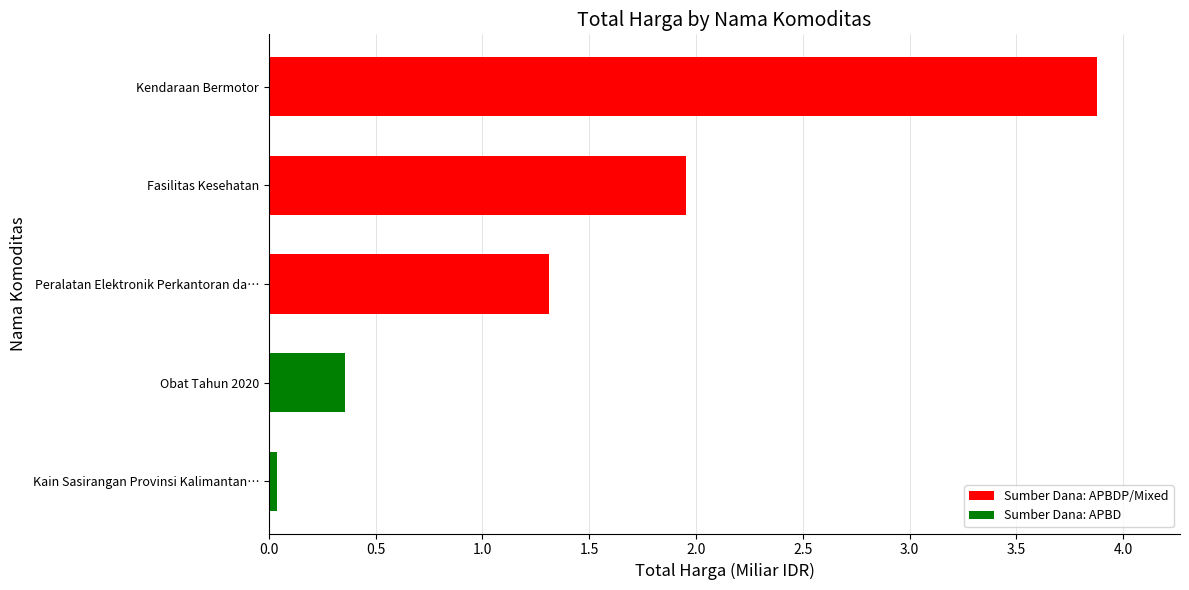

Is it true that the value at Kain Sasirangan Provinsi Kalimantan… is 0.0?

True